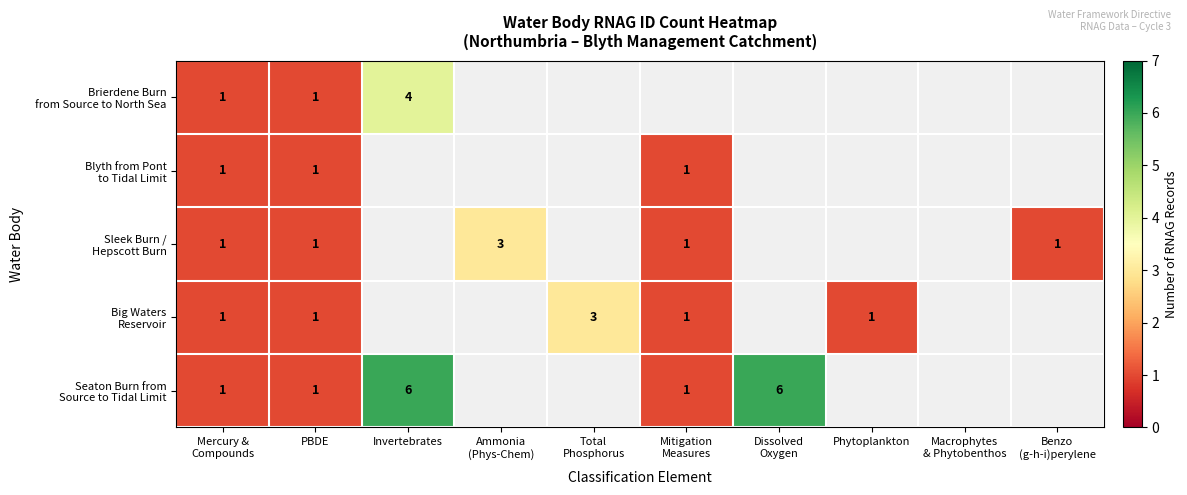

At how many categories does at least one series exceed 1?

4